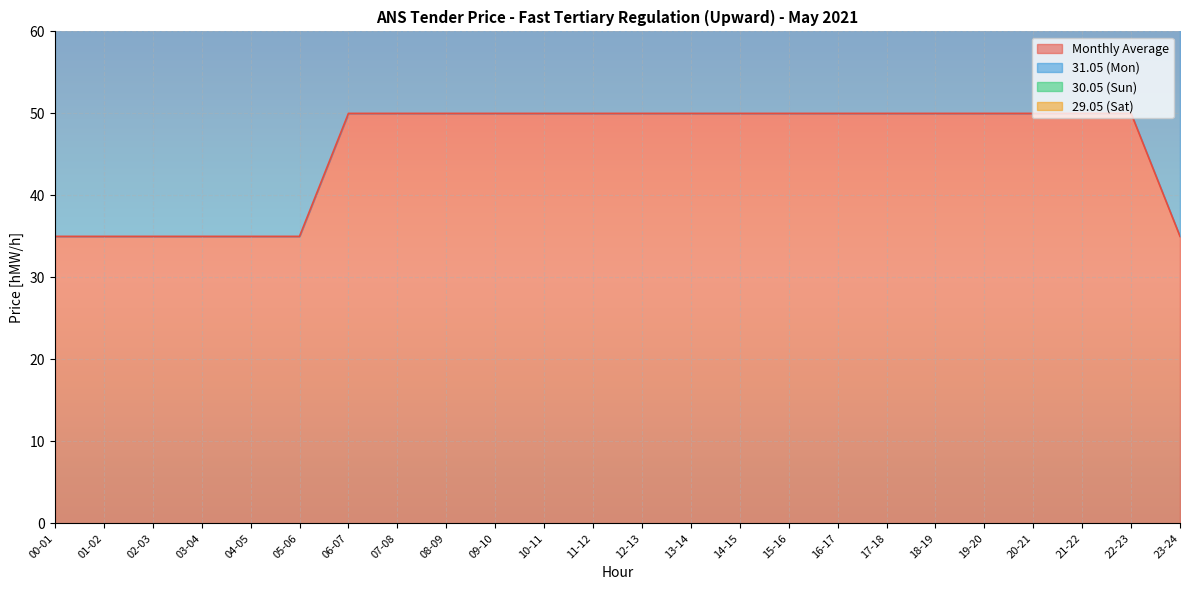

At which label is Monthly Average closest to 42?

00-01